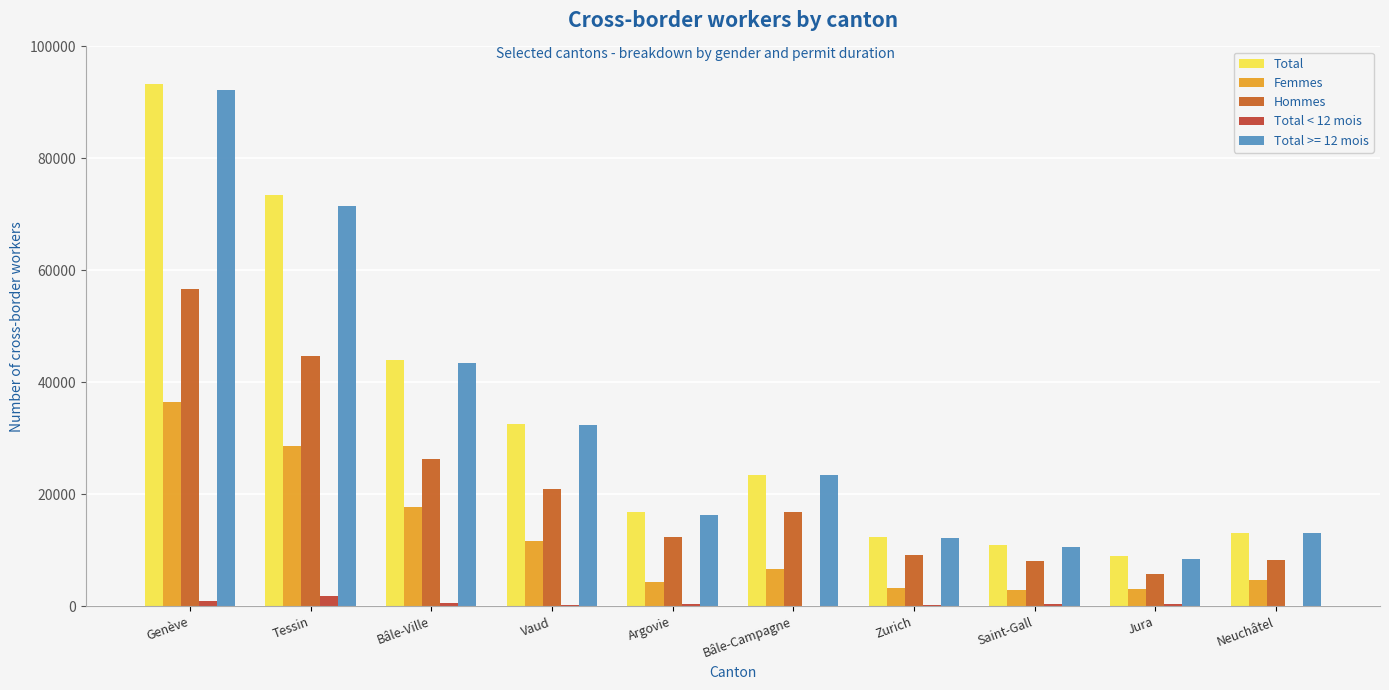

Is the value of Hommes at Jura greater than the value of Total at Argovie?

No